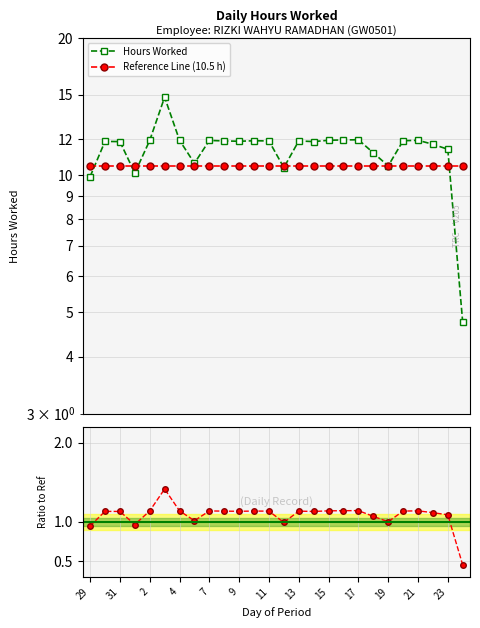

What is the smallest value displayed?

0.5